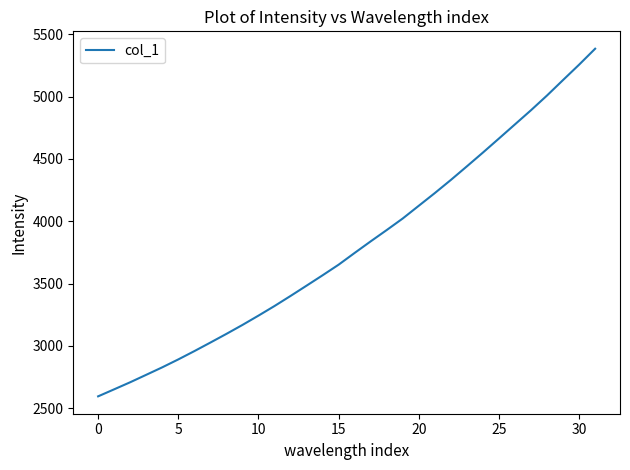

What is the difference between the maximum and minimum values?

2789.8